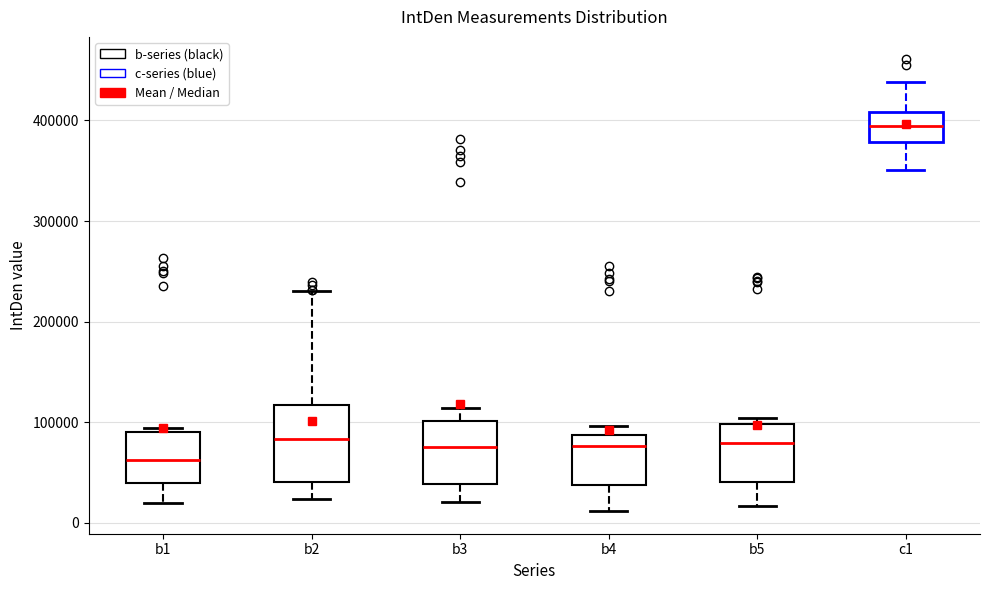

Which box is the tallest, from its lower edge to its upper edge?

b2